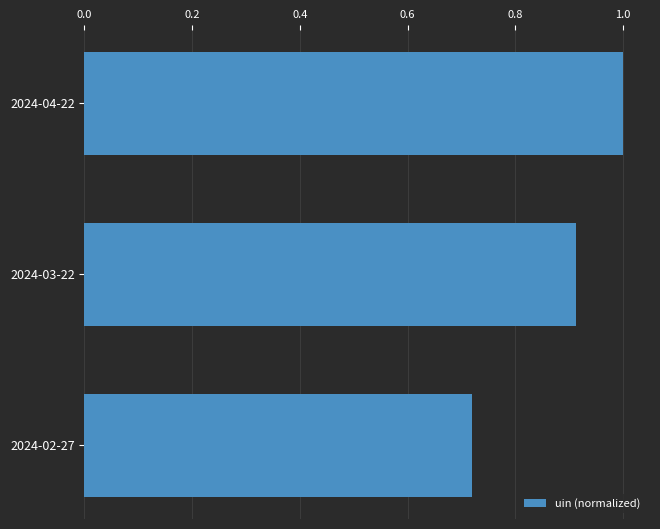

Which category has the lowest value across all series?

2024-02-27